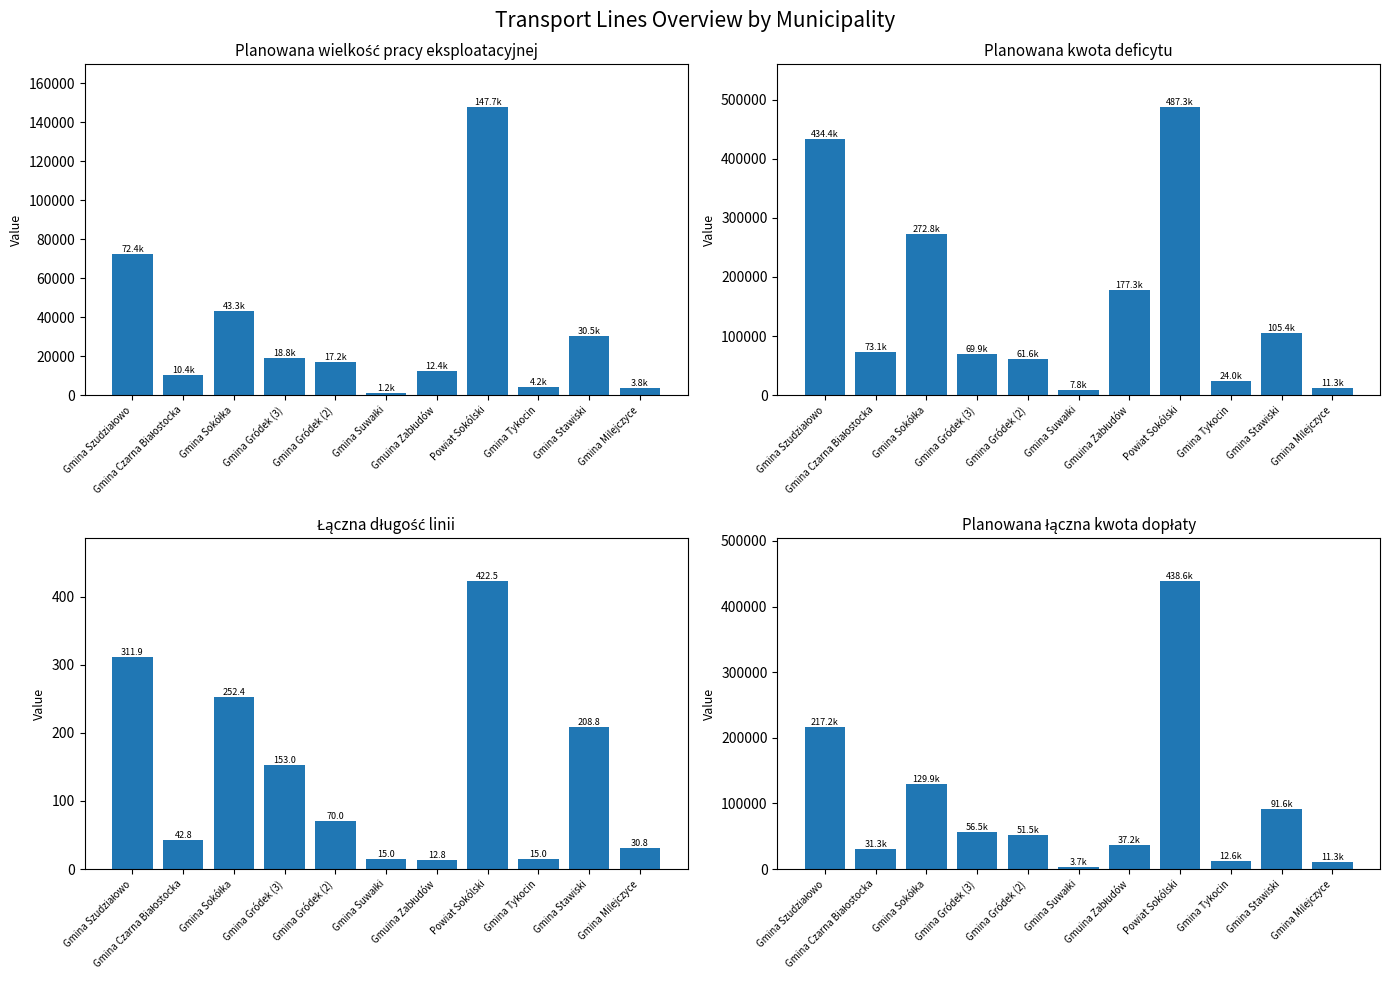

What is the value of the Planowana kwota deficytu bar at the 11th from the left?

11272.8